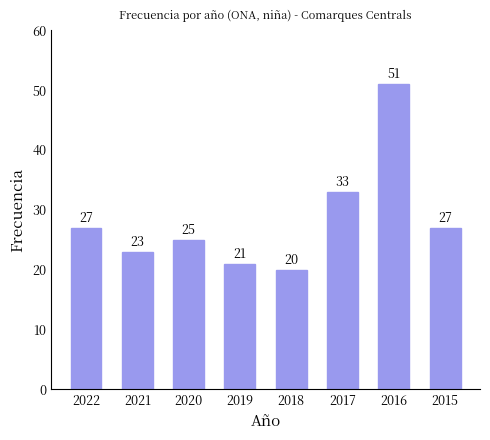

Read the value at 2019.

21